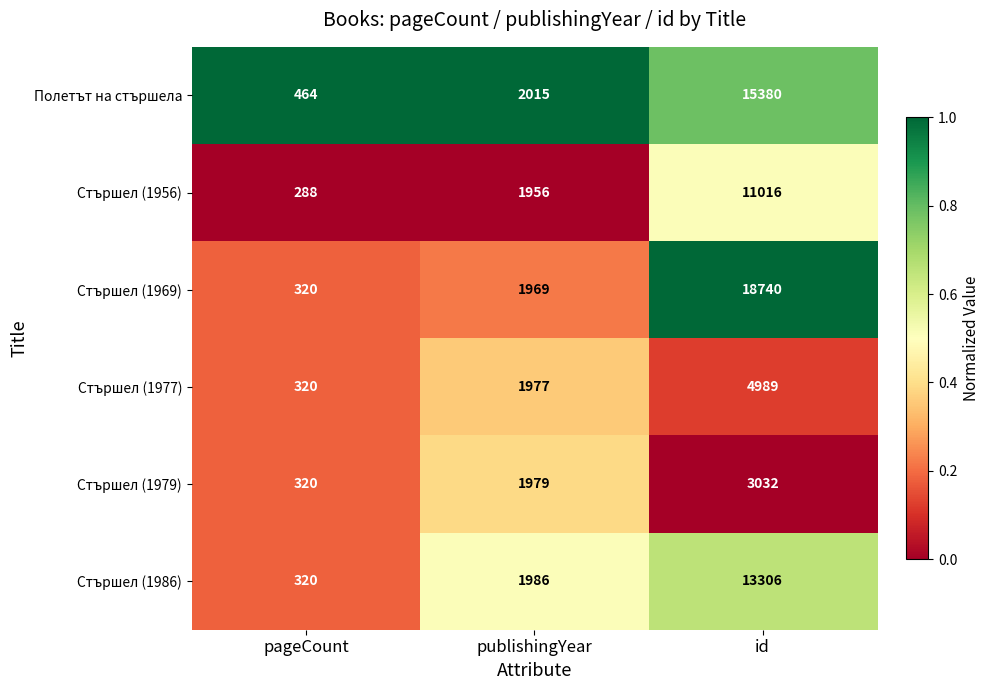

What is the maximum value shown in the chart?

18740